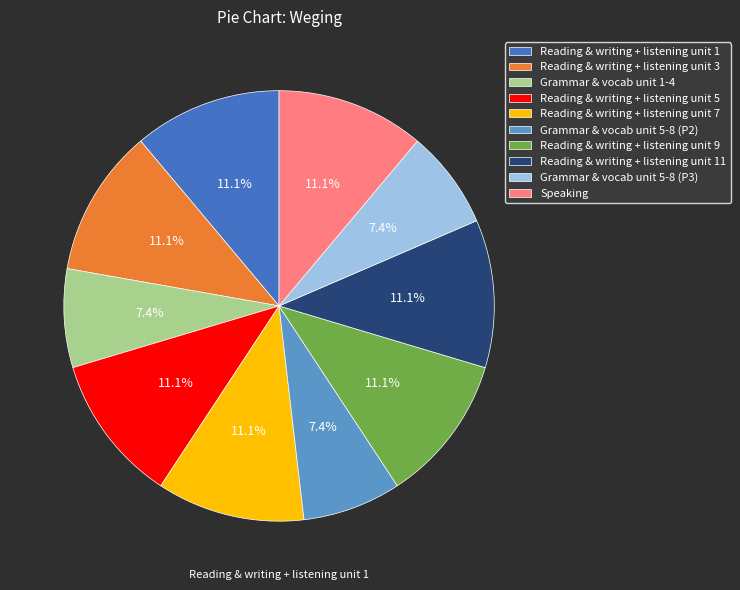

Does any single category account for the majority?

No